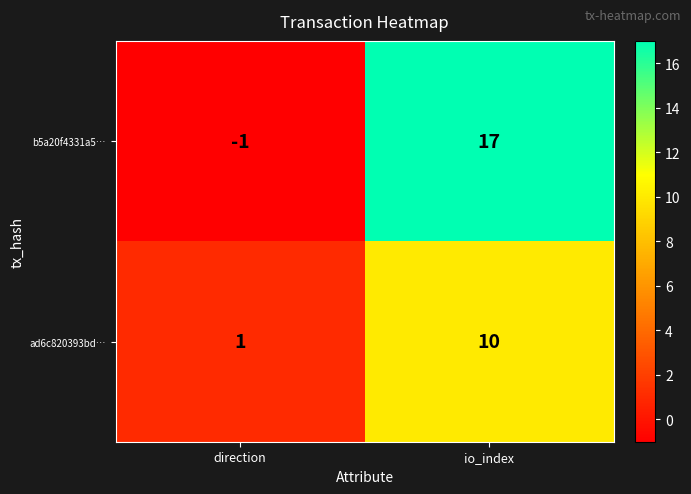

Is it true that b5a20f4331a5… equals -1 at direction?

True